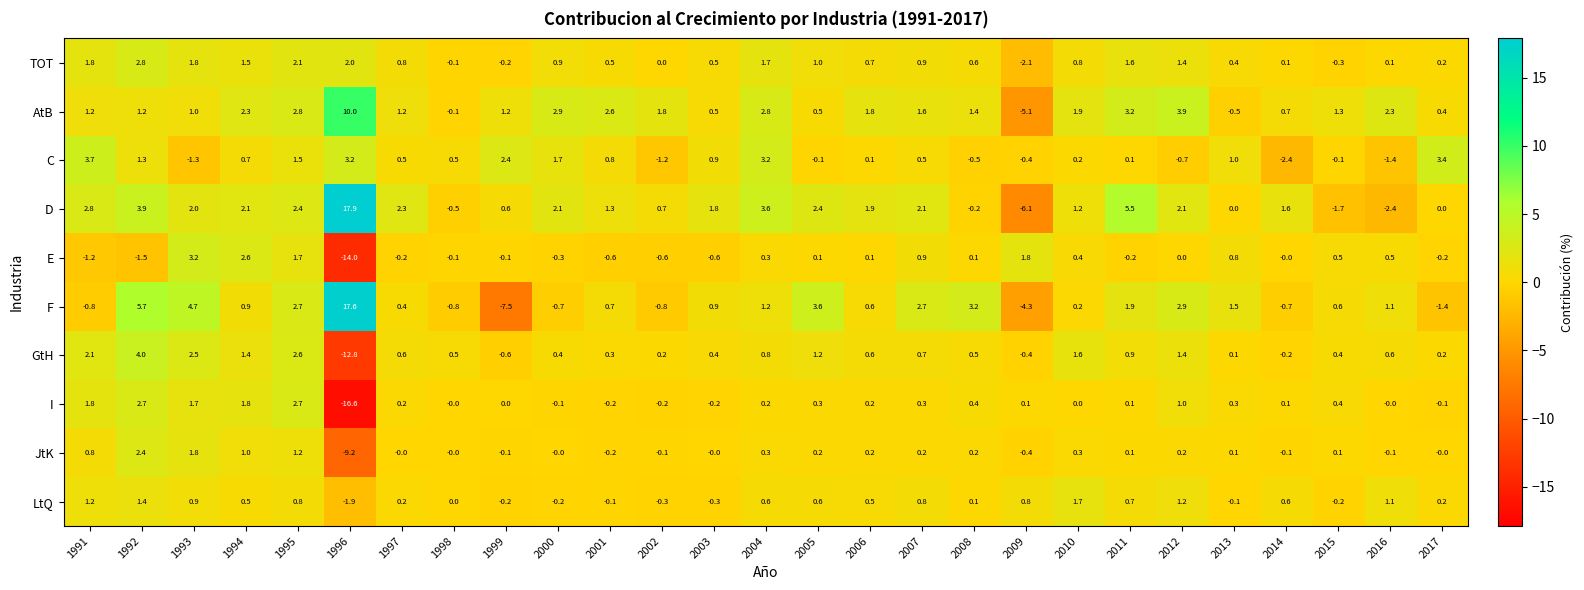

What is the greatest value displayed?

17.9